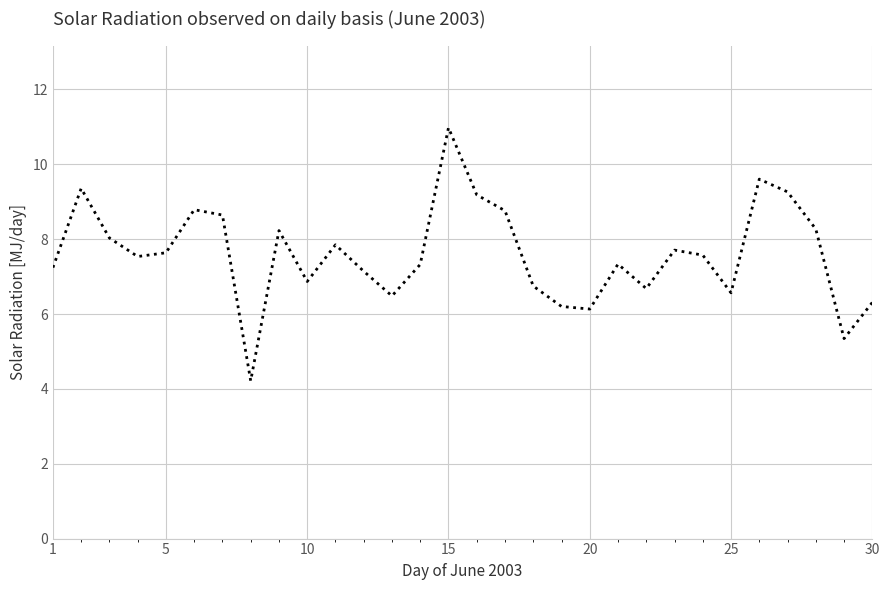

What is the maximum value shown in the chart?

11.0